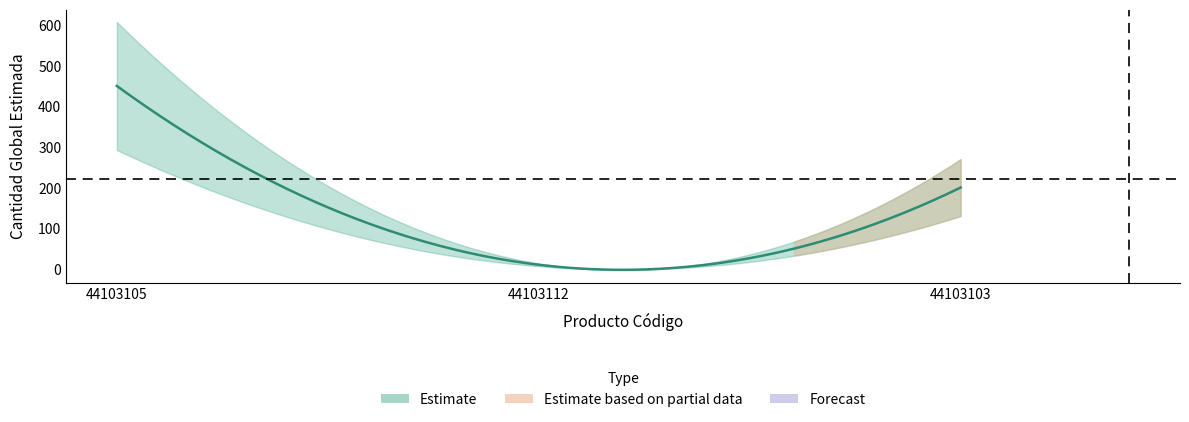

What is the label of the 3rd point from the right?

44103105